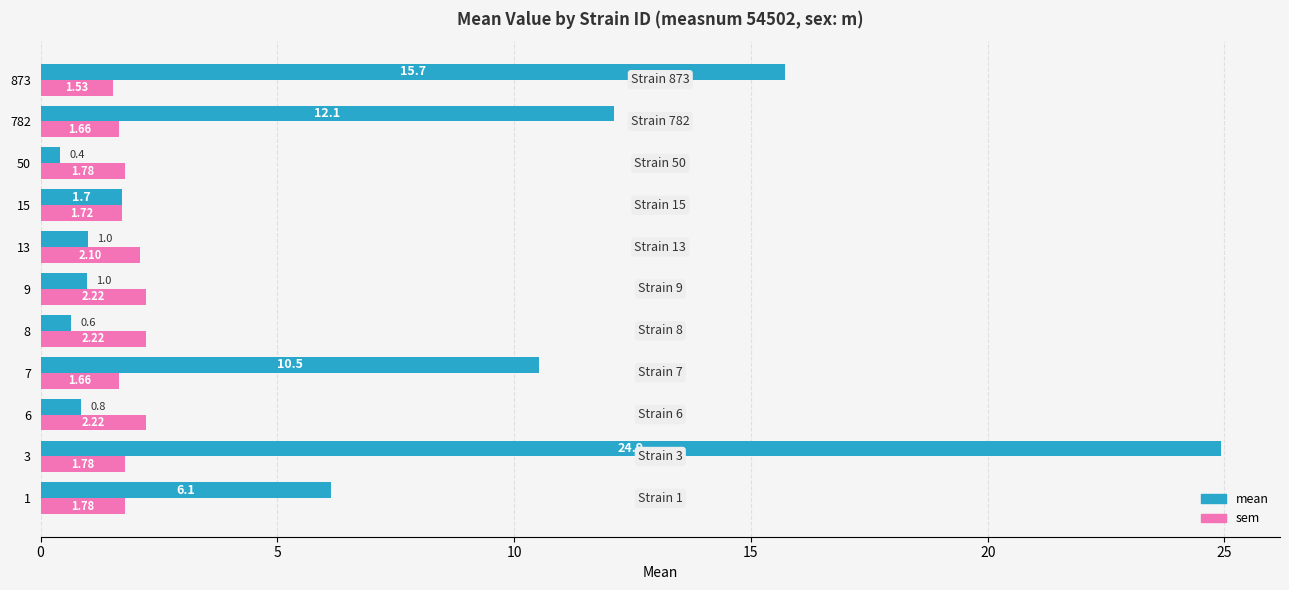

At 1, list the series in order from largest to smallest.

mean, sem